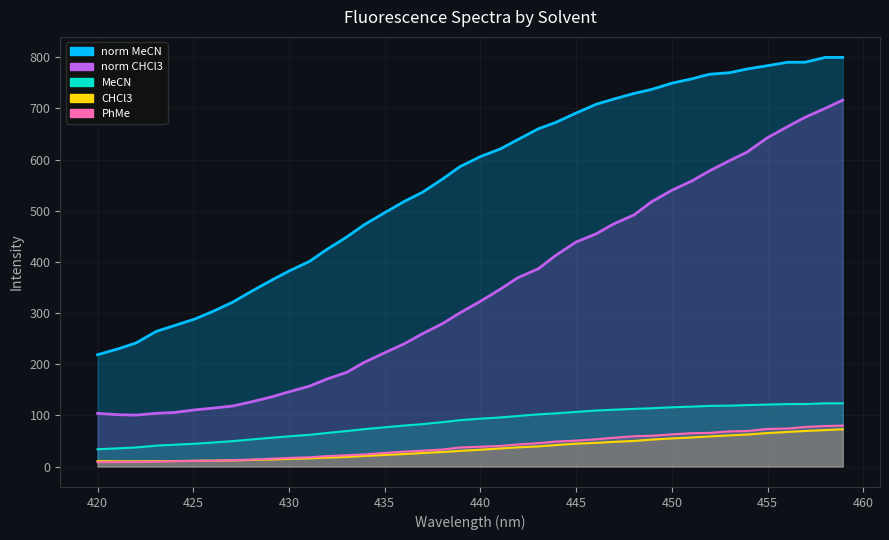

Which series has the widest spread of values?

CHCl3